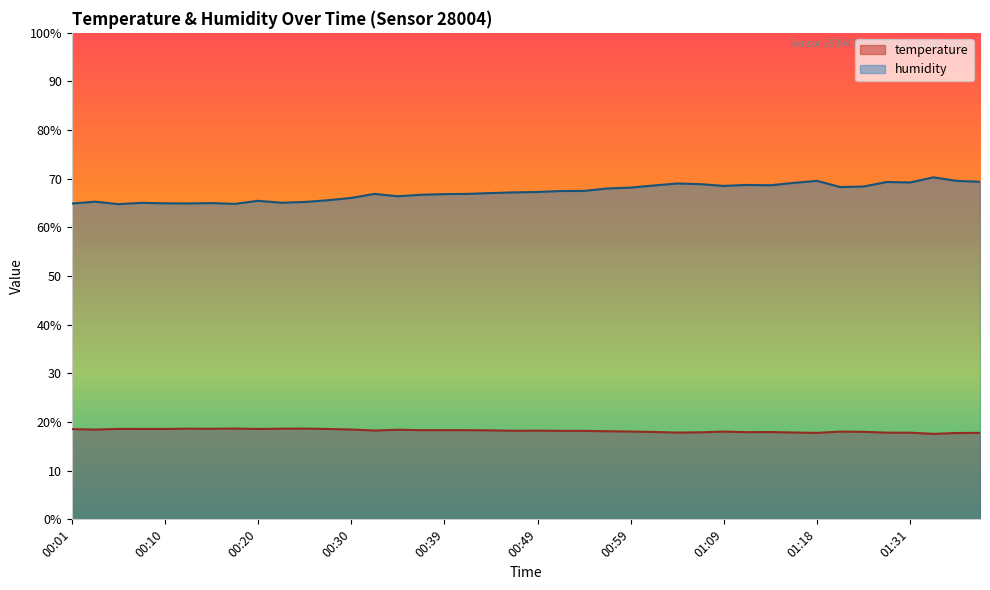

What is the lowest value of the humidity series?

64.8